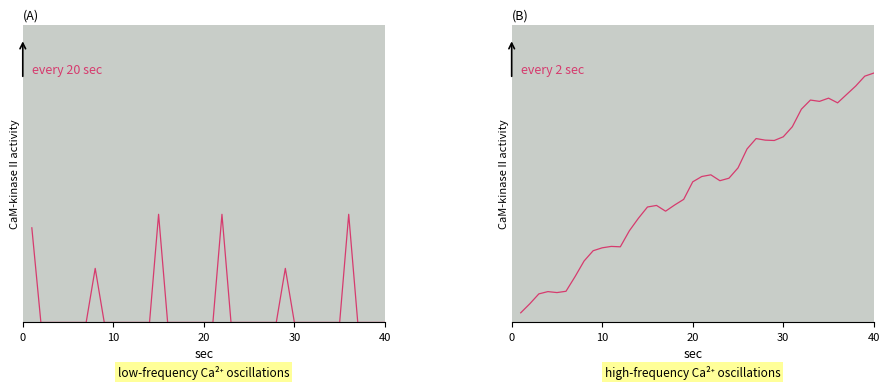

Reading left to right, list all the values displayed in this chart.

C1: 7.0	0.0	0.0	0.0	0.0	0.0	0.0	4.0	0.0	0.0	0.0	0.0	0.0	0.0	8.0	0.0	0.0	0.0	0.0	0.0	0.0	8.0	0.0	0.0	0.0	0.0	0.0	0.0	4.0	0.0	0.0	0.0	0.0	0.0	0.0	8.0	0.0	0.0	0.0	0.0
C2: 0.7	1.4	2.1	2.3	2.2	2.3	3.4	4.5	5.3	5.5	5.6	5.6	6.8	7.7	8.5	8.7	8.2	8.7	9.1	10.4	10.8	10.9	10.5	10.7	11.4	12.8	13.6	13.5	13.5	13.7	14.5	15.8	16.5	16.4	16.6	16.2	16.9	17.5	18.2	18.4